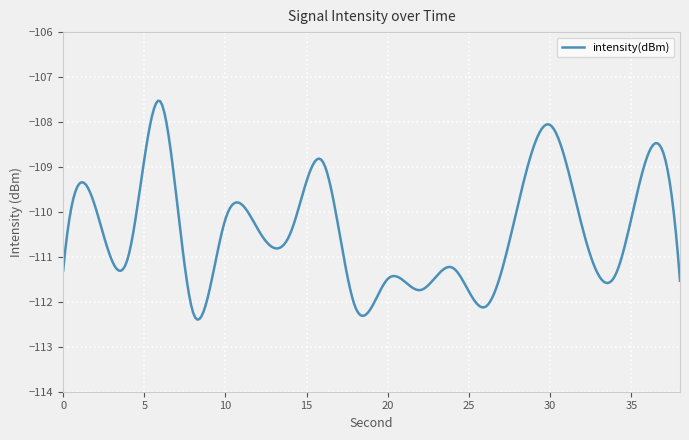

What is the difference between the maximum and minimum values?

4.9